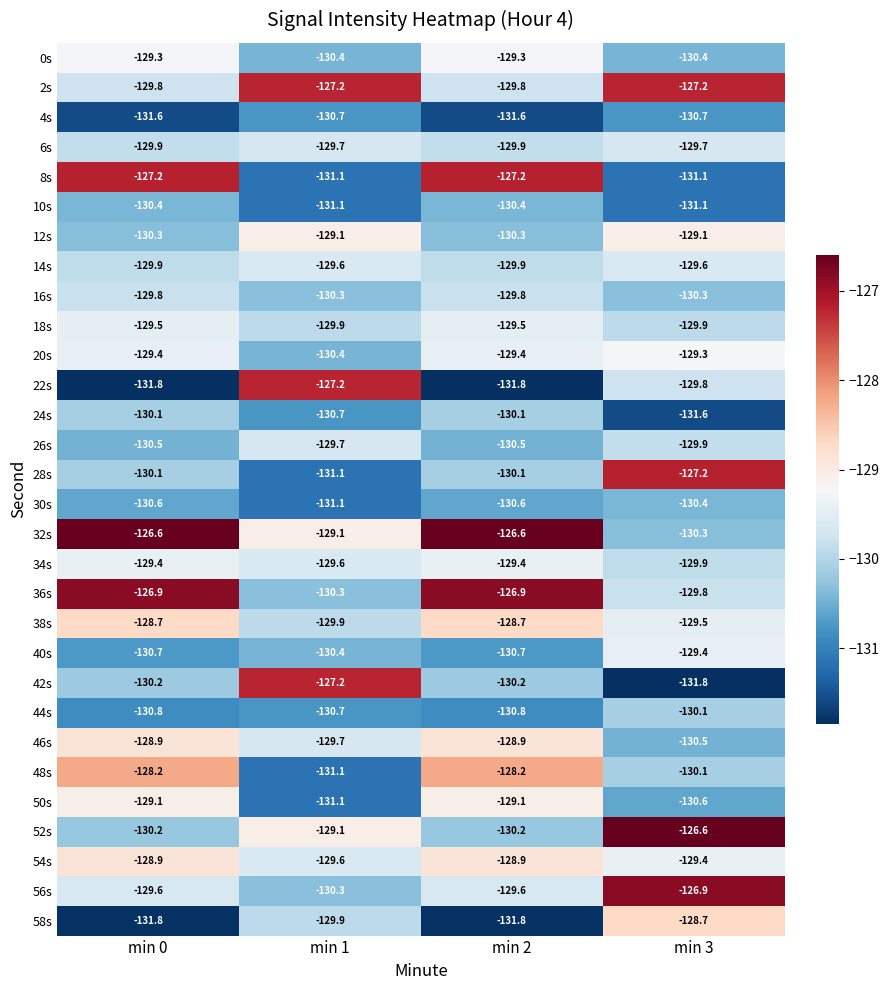

How many categories are shown in the chart?

4